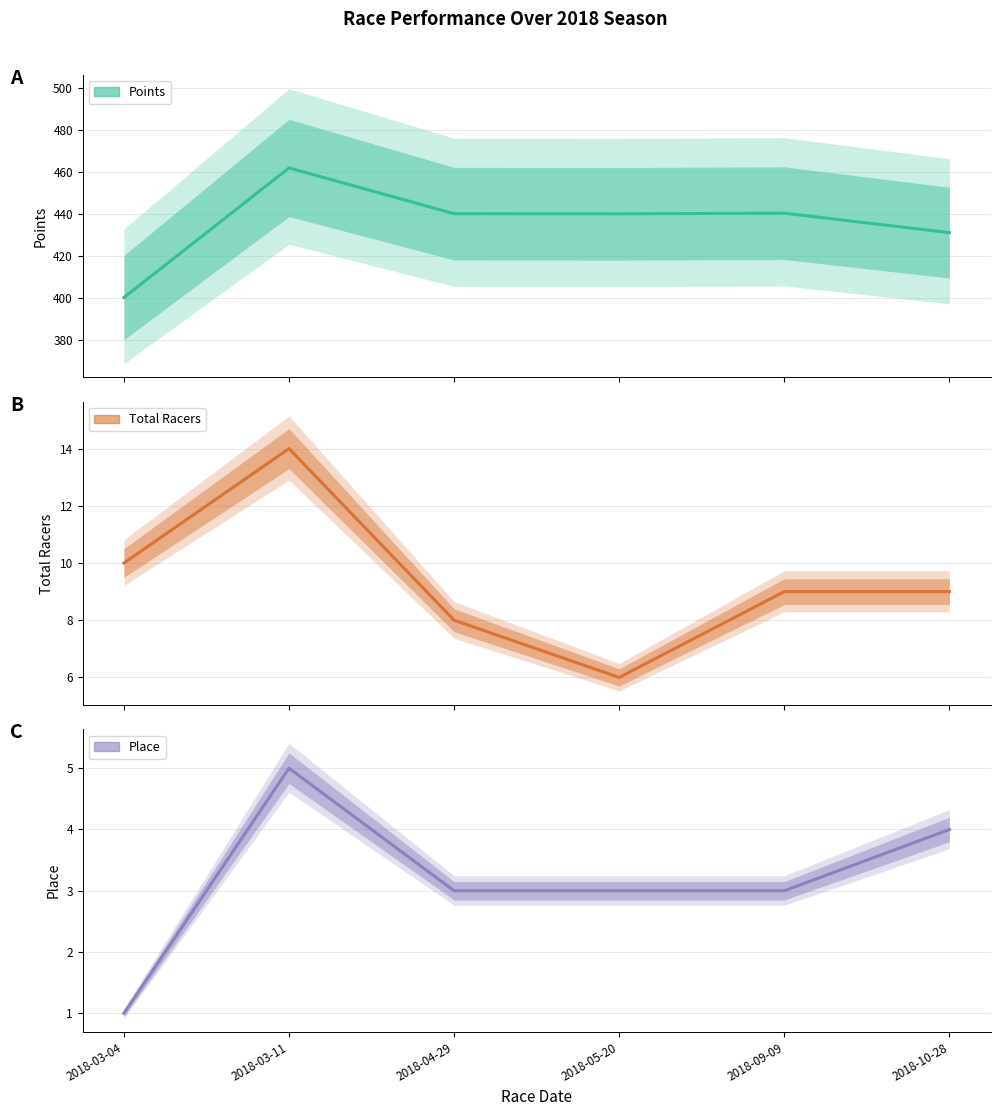

The value of Points at 2018-03-04 is 161.2. True or false?

False